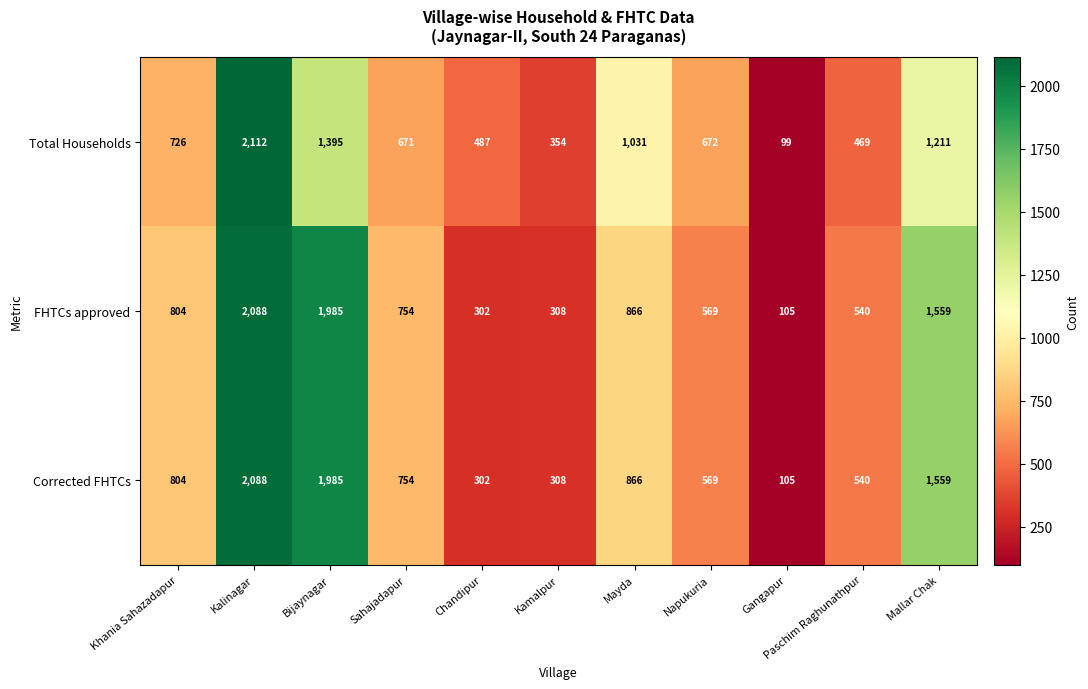

What is the difference between the maximum and minimum values in the Corrected FHTCs series?

1983